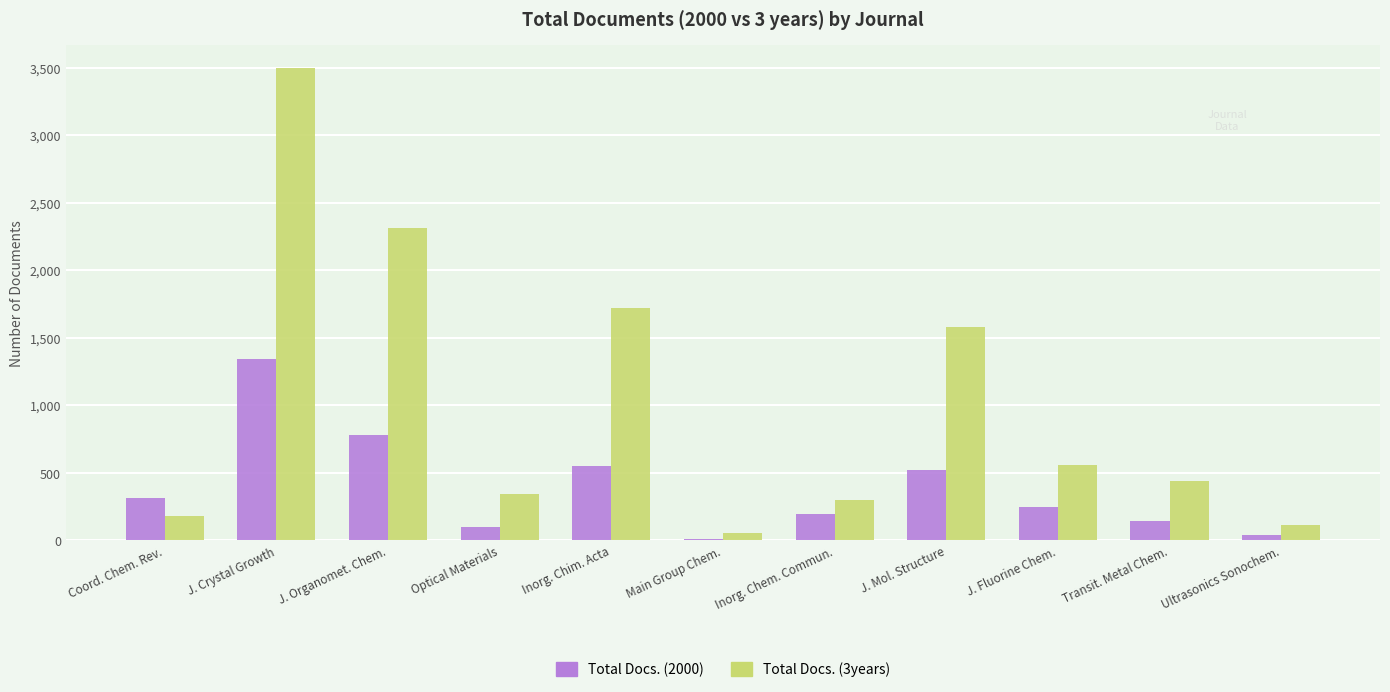

Between Coord. Chem. Rev. and J. Crystal Growth, which series saw the biggest shift?

Total Docs. (3years)